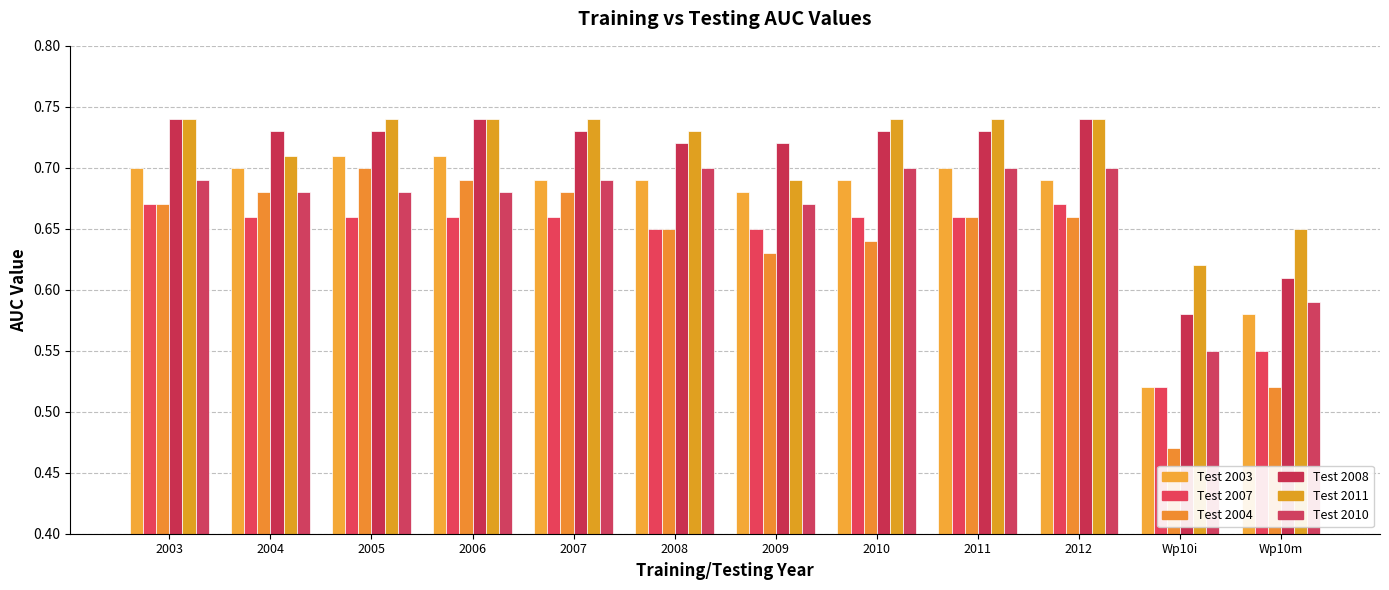

At which category does the chart reach its peak across all series?

2005